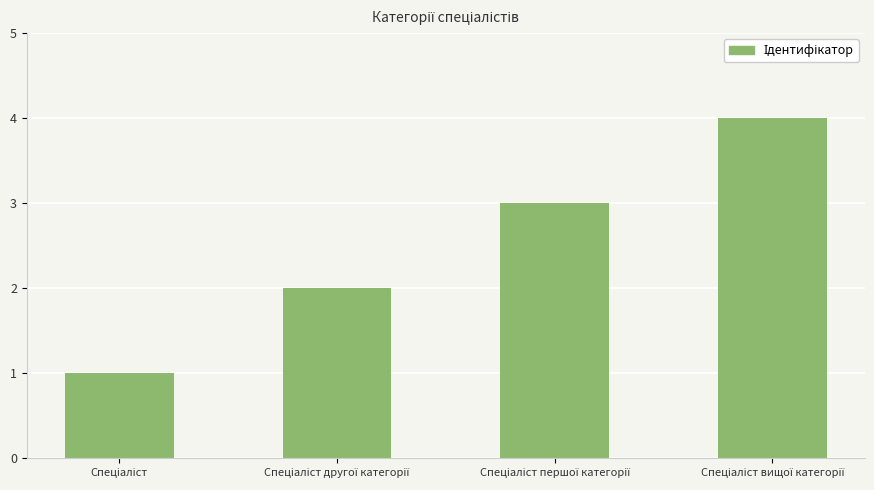

What is the greatest value displayed?

4